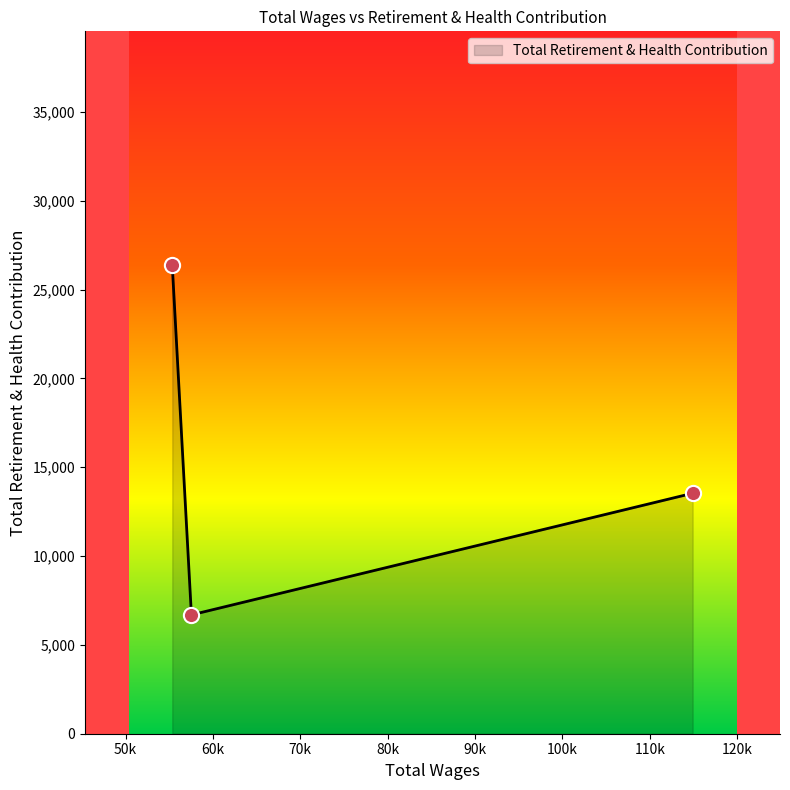

What is the change in value from 114912.0 to 57528.0?

-6846